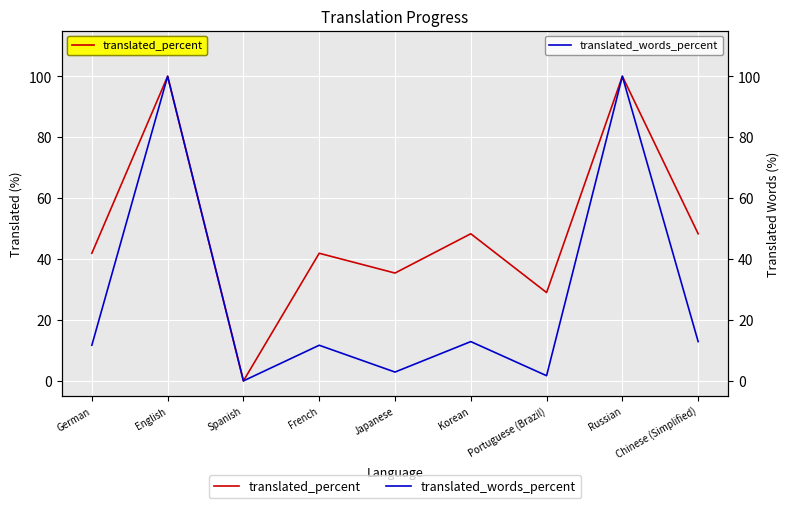

What is the maximum value shown in the chart?

100.0